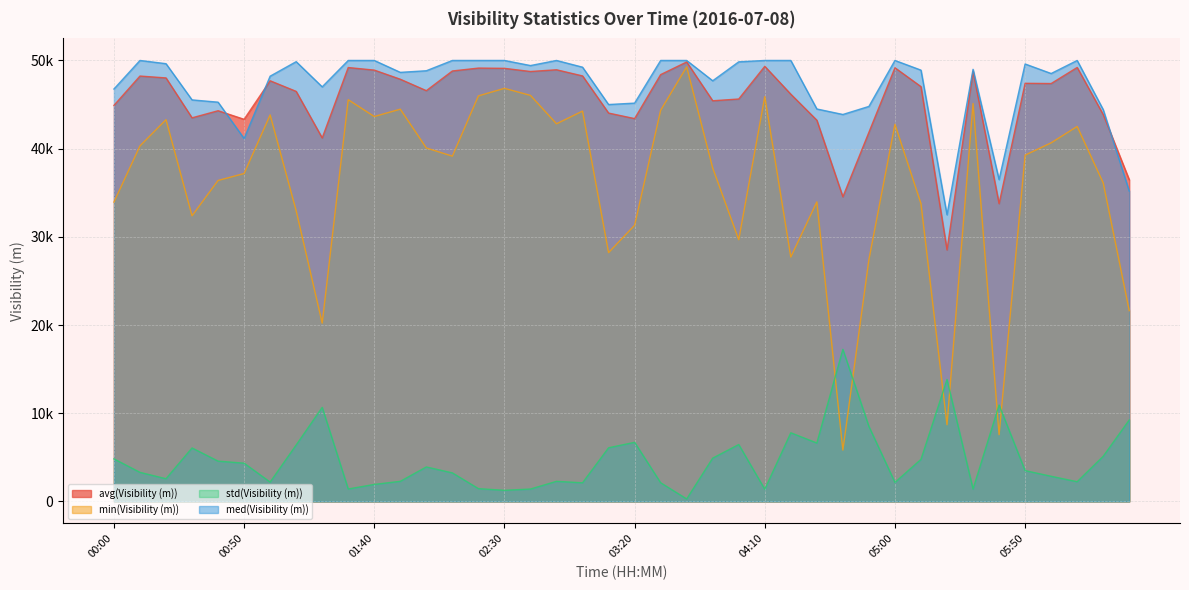

True or false: std(Visibility (m)) has a value of 5116 at 06:20.

True